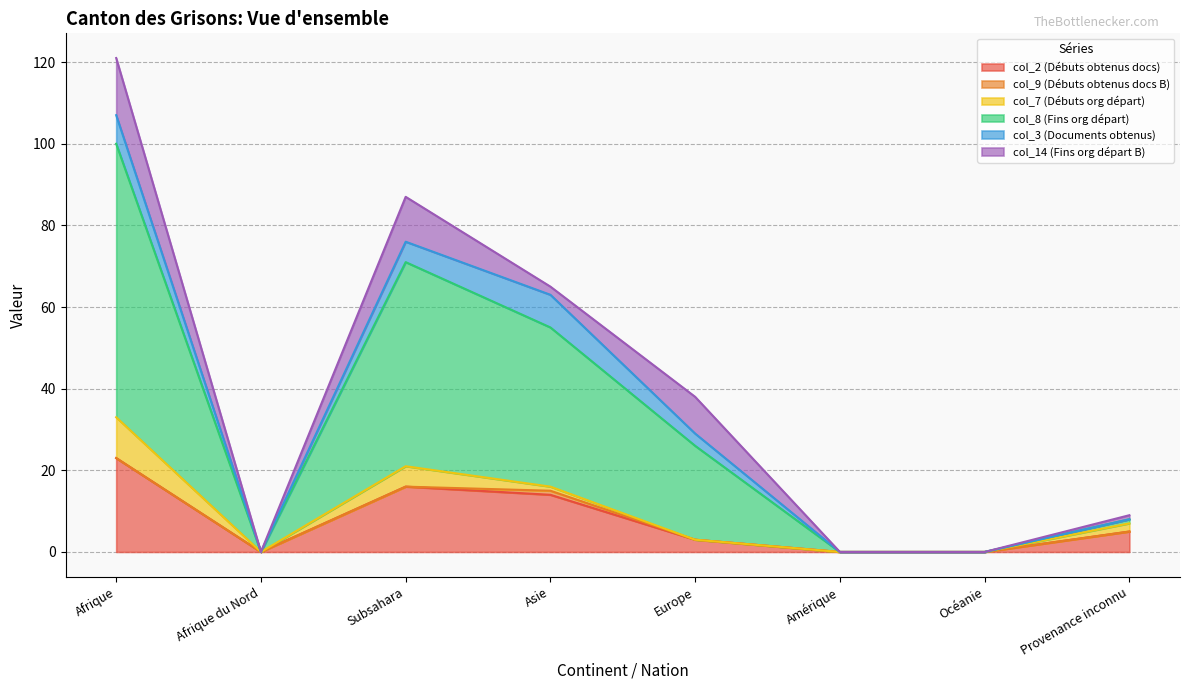

True or false: col_14 (Fins org départ B) has a value of 0 at Océanie.

True